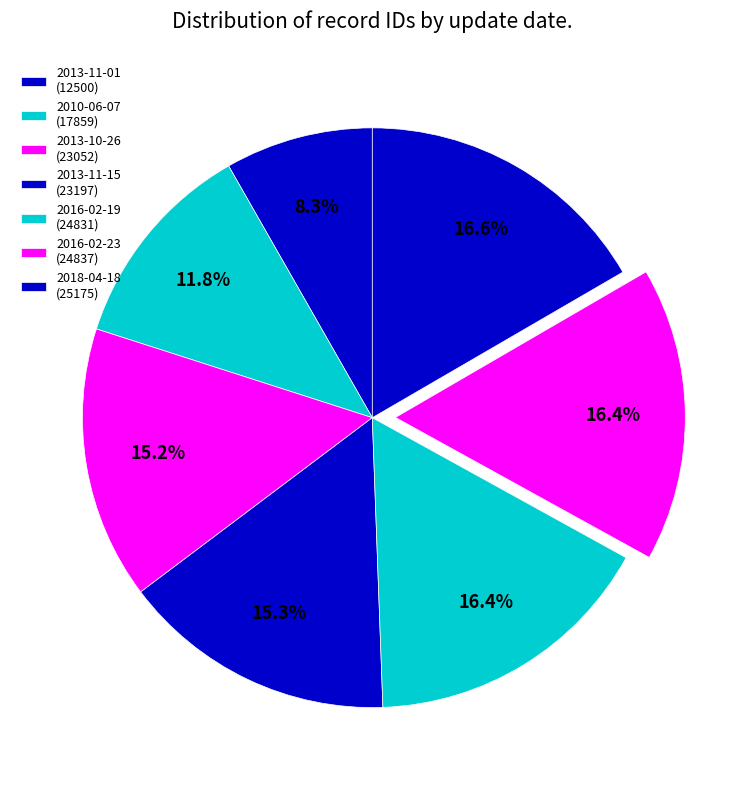

Count the number of slices in the pie.

7